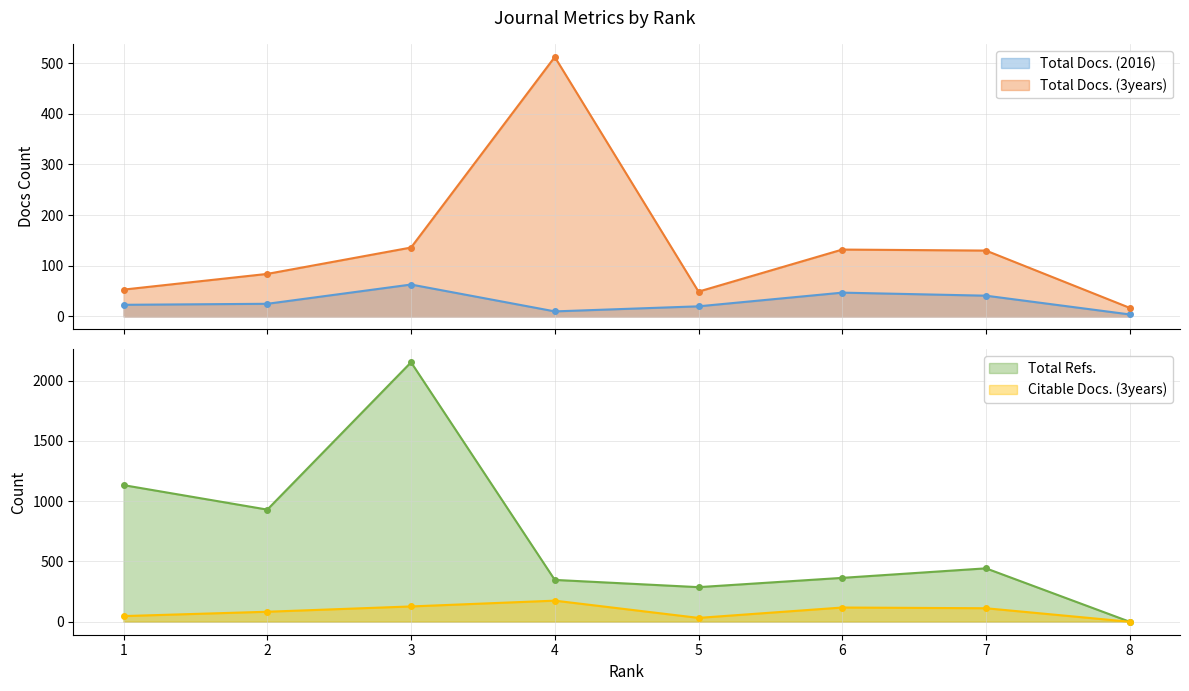

How many values in the Total Refs. series are below 443?

4